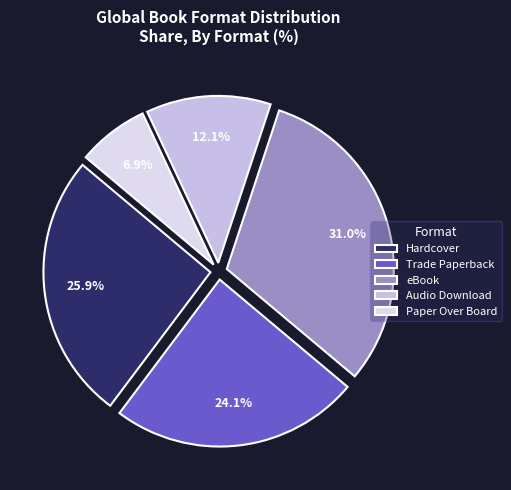

How many slices are in this pie chart?

5